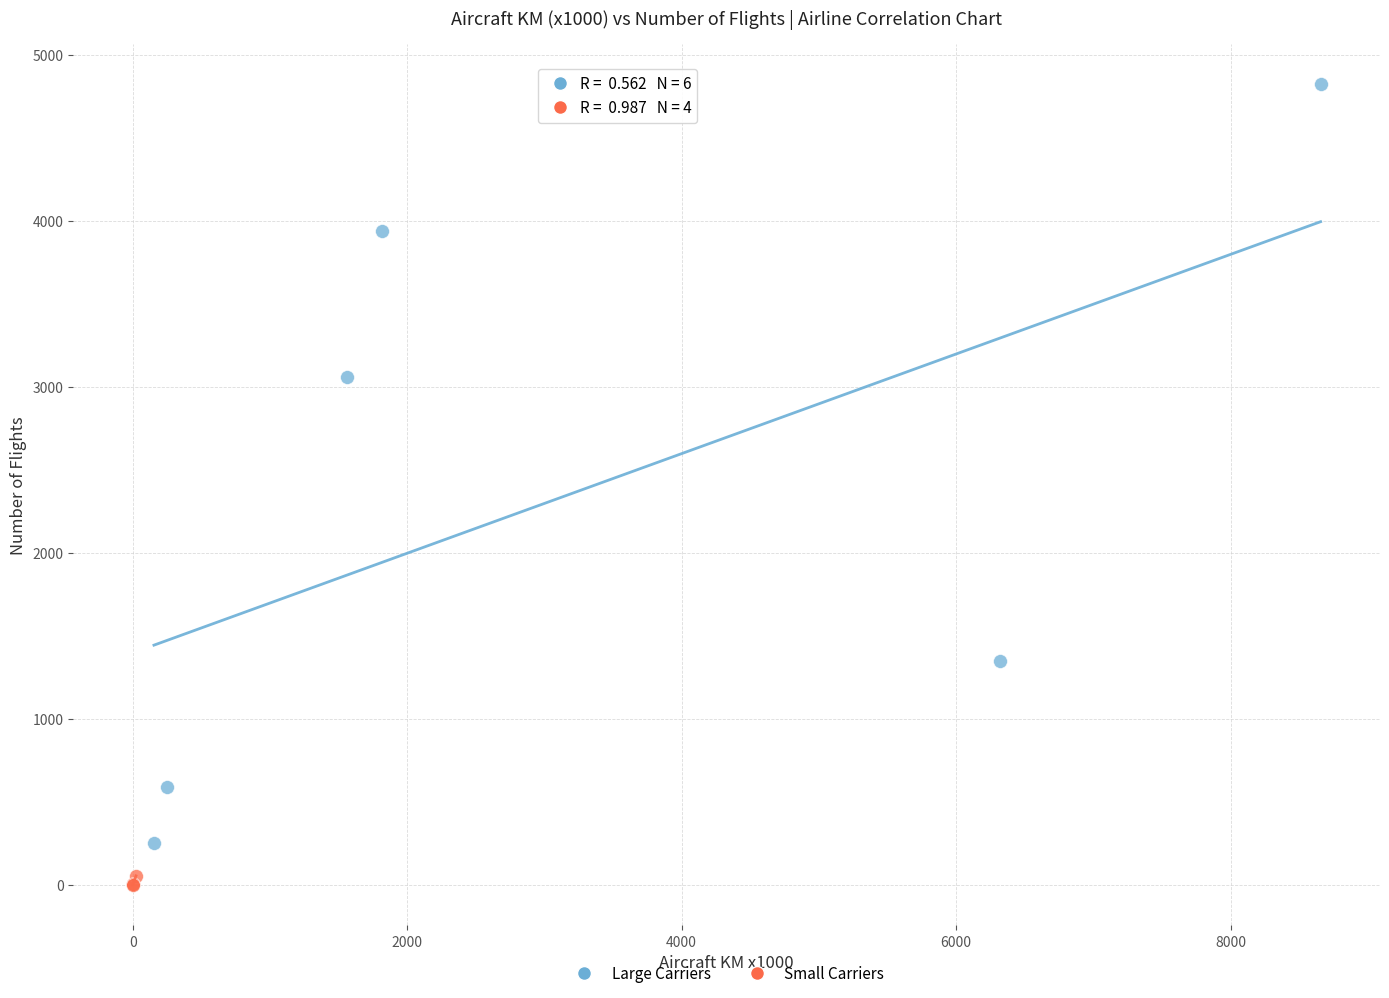

Which series contains the lowest Y value?

Small Carriers